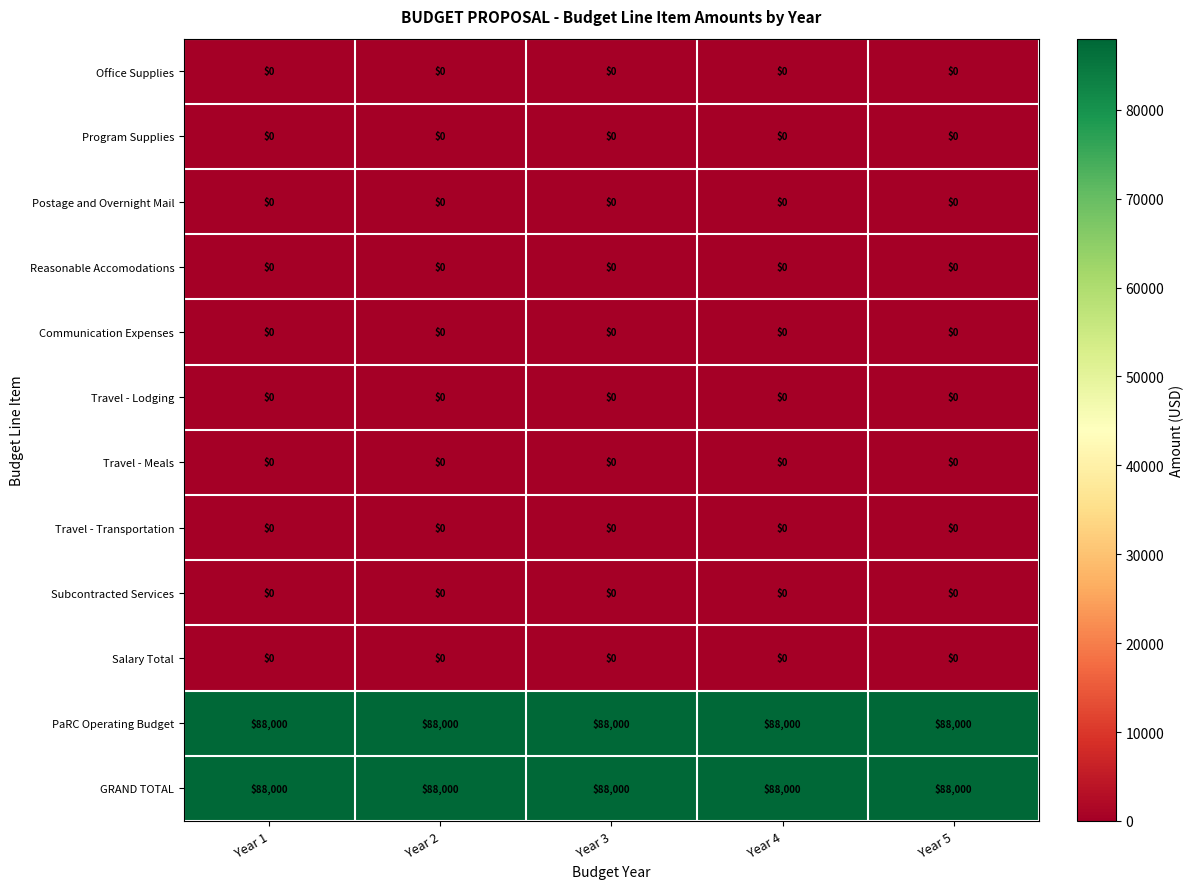

What is the total value across all series at Year 3?

176000